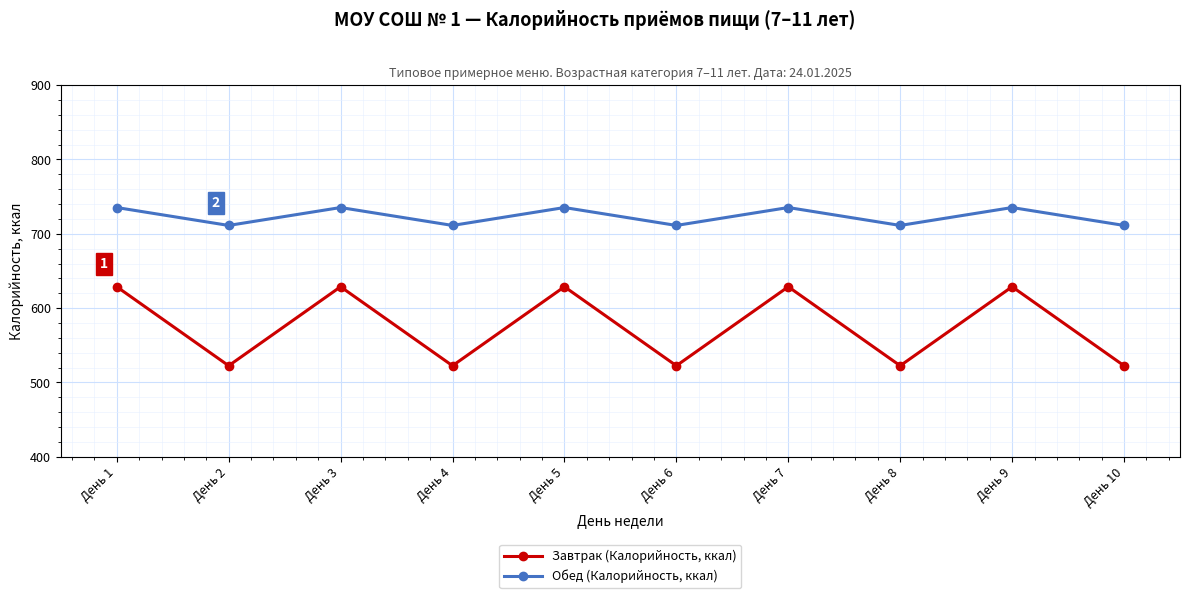

Does the chart display data point markers on the line(s)?

Yes